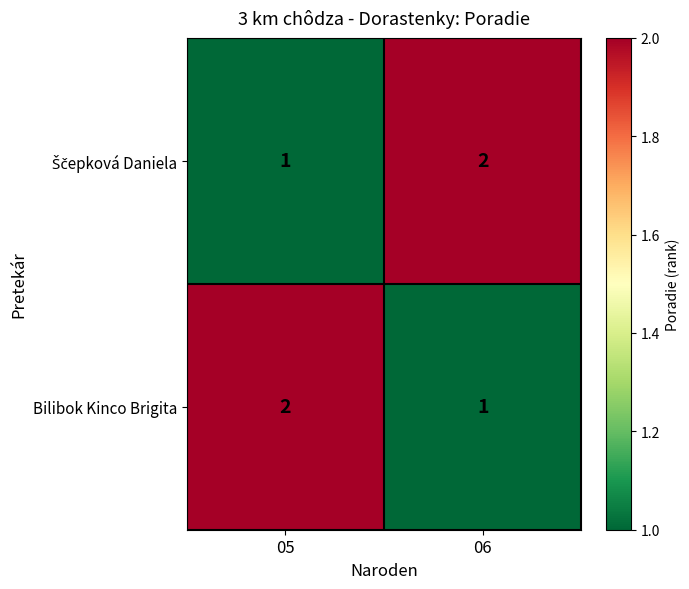

What is the total value across all series at 05?

3